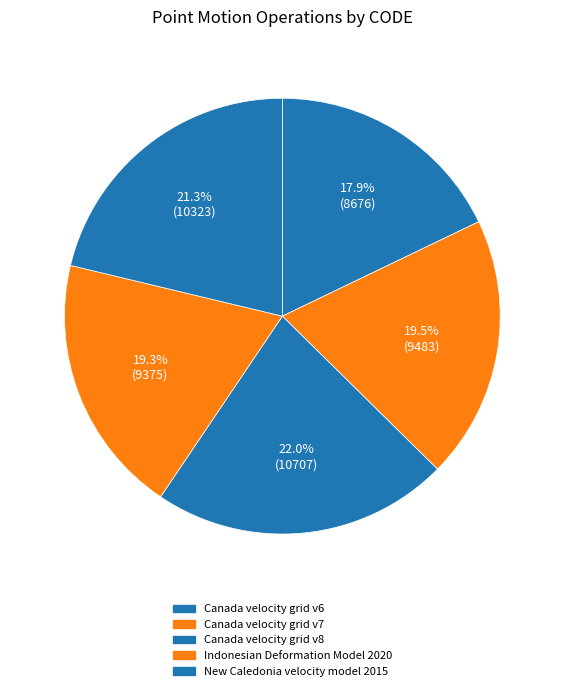

To the nearest percent, what is the average slice percentage?

20%